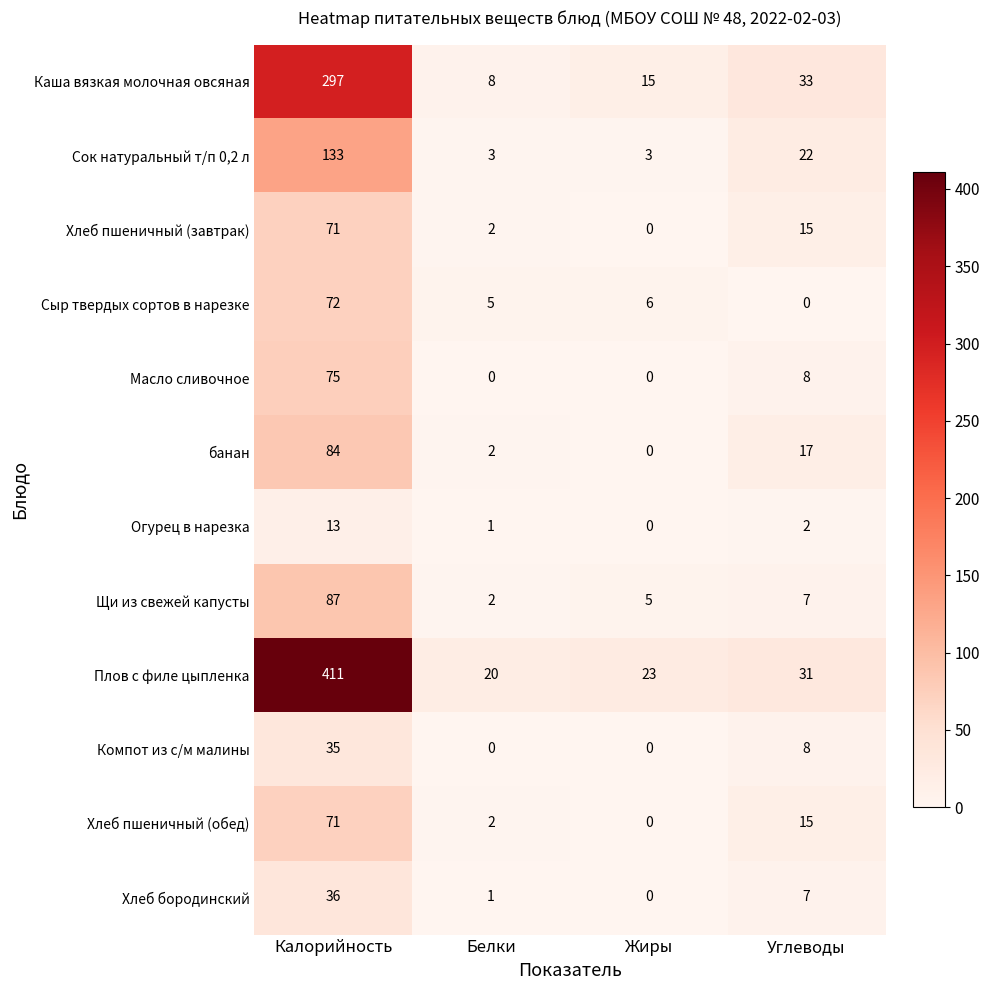

What is the sum of all Компот из с/м малины values?

43